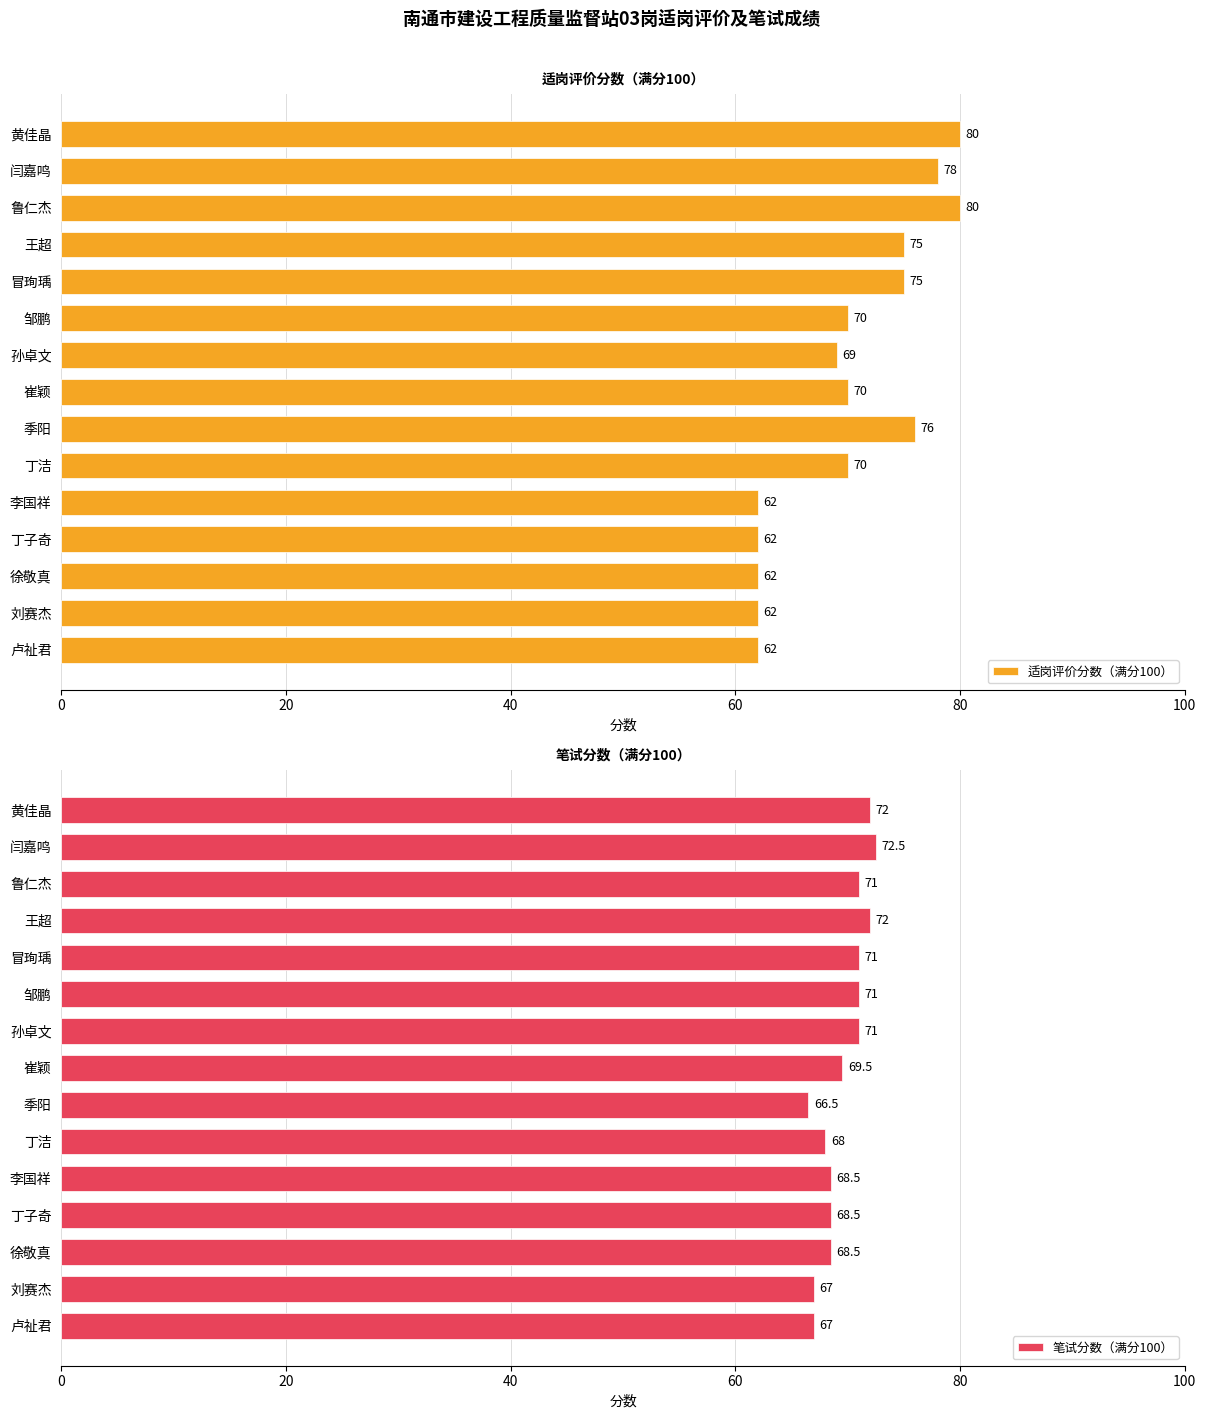

What is the lowest value of the 适岗评价分数（满分100） series?

62